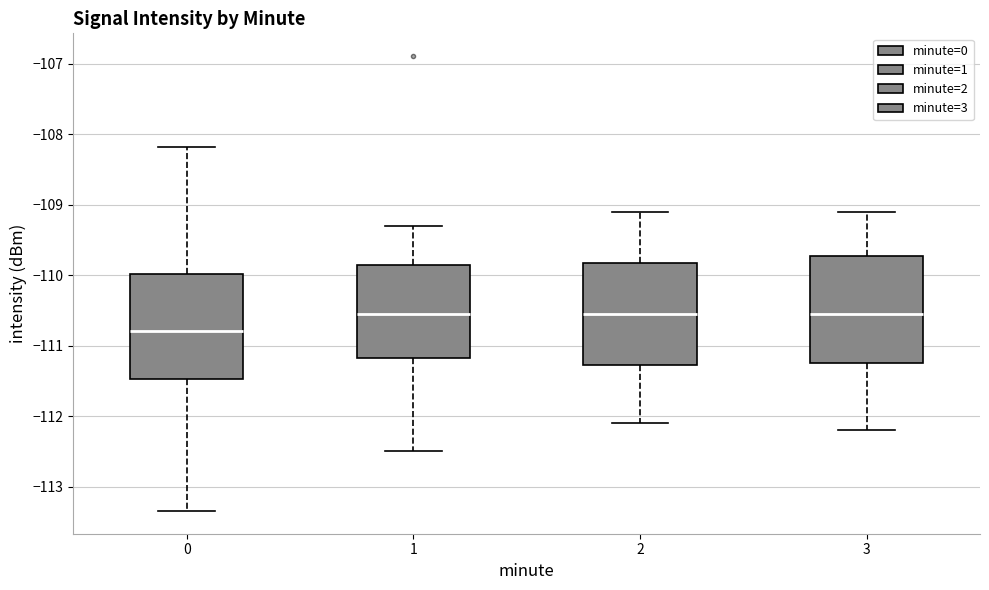

Reading left to right, transcribe this box plot: for each box, give where its median line is, the range the box spans, and where its two whiskers end, as read against the y-axis. The values are not printed on the chart, so give them approximately, as read against the axis.

0: median -110.8, box -111.5 to -110.0, whiskers -113.3 to -108.2
1: median -110.5, box -111.2 to -109.8, whiskers -112.5 to -109.3
2: median -110.5, box -111.3 to -109.8, whiskers -112.1 to -109.1
3: median -110.5, box -111.2 to -109.7, whiskers -112.2 to -109.1